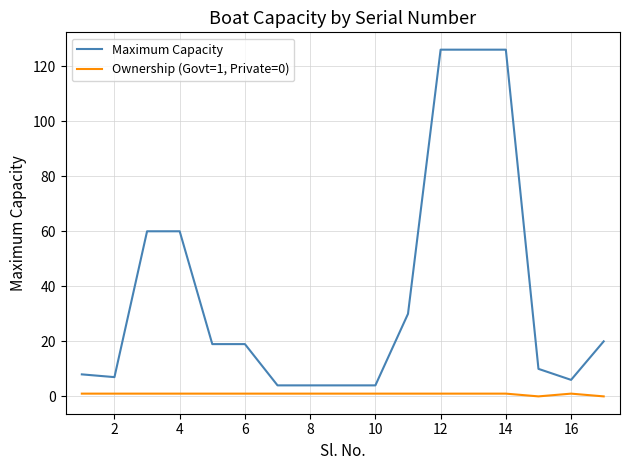

Which series has the largest total across all categories?

Maximum Capacity